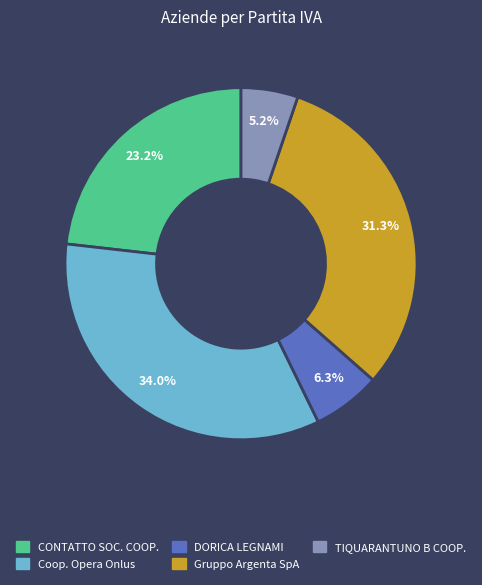

Between Coop. Opera Onlus and Gruppo Argenta SpA, which is larger?

Coop. Opera Onlus